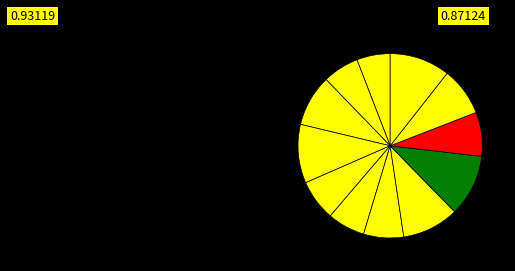

How many segments does this pie chart have?

12